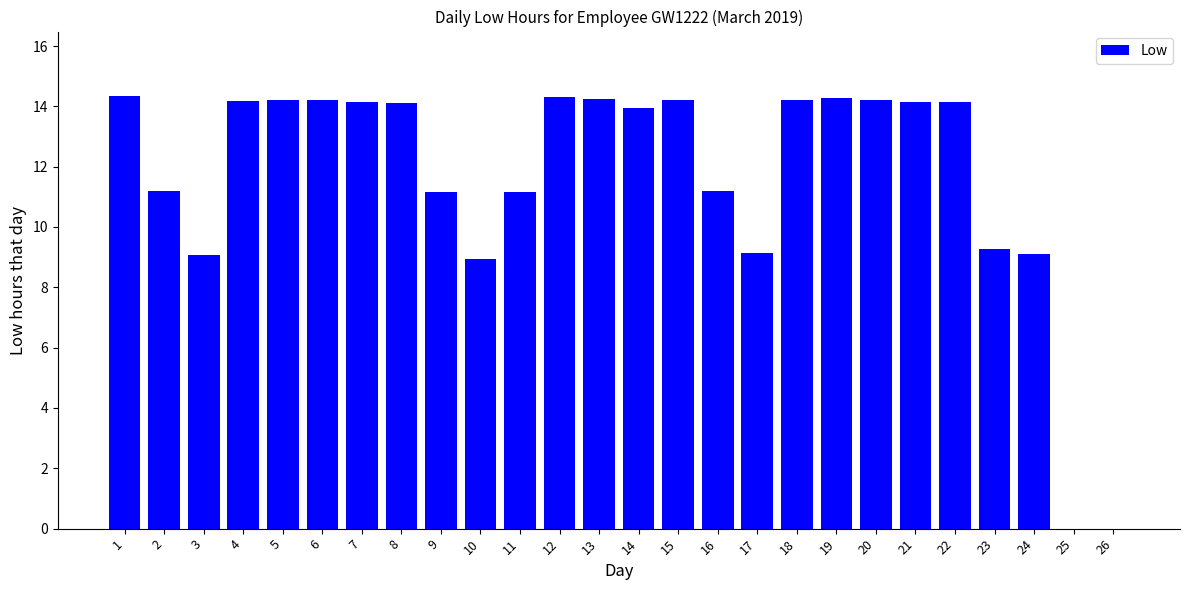

What is the sum of all values?

303.1